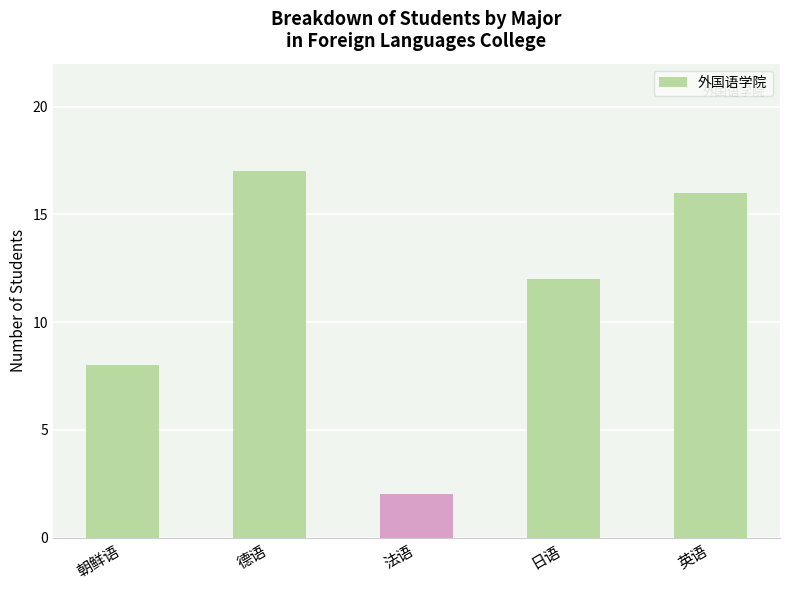

Approximately how many times larger is the value at 朝鲜语 compared to 法语?

4.0